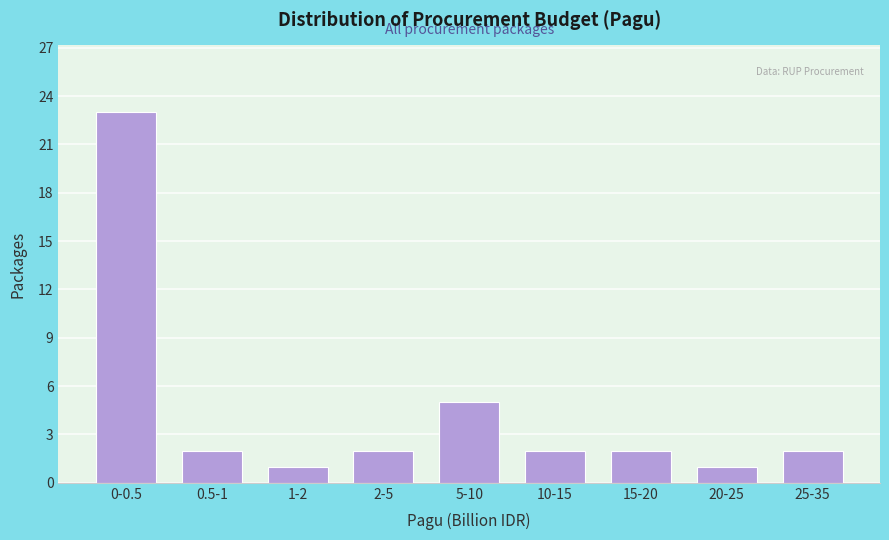

Reading left to right, list all the values displayed in this chart.

0-0.5=23	0.5-1=2	1-2=1	2-5=2	5-10=5	10-15=2	15-20=2	20-25=1	25-35=2